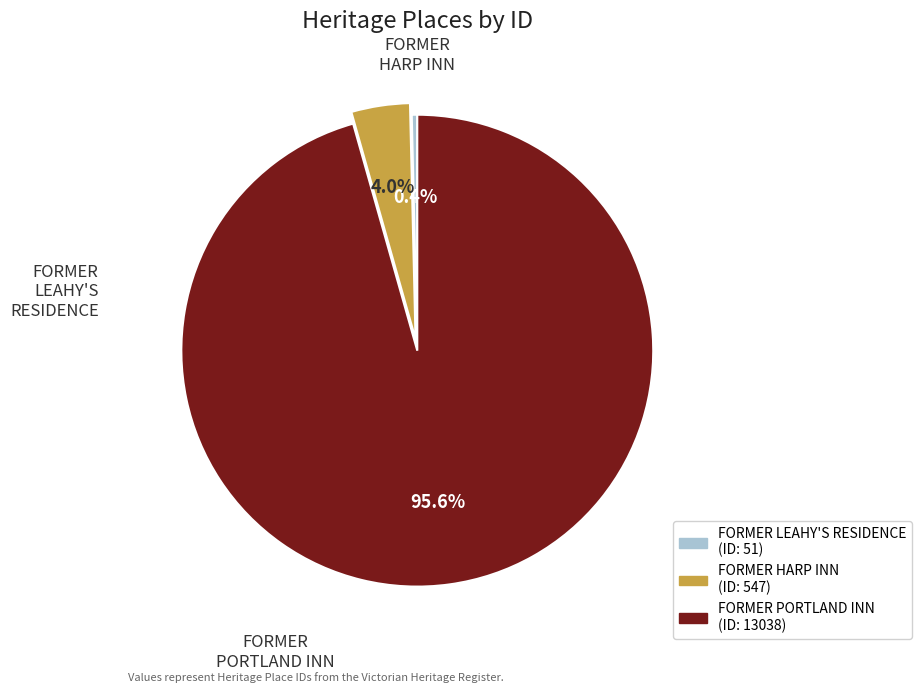

Is there a majority slice in this chart?

Yes